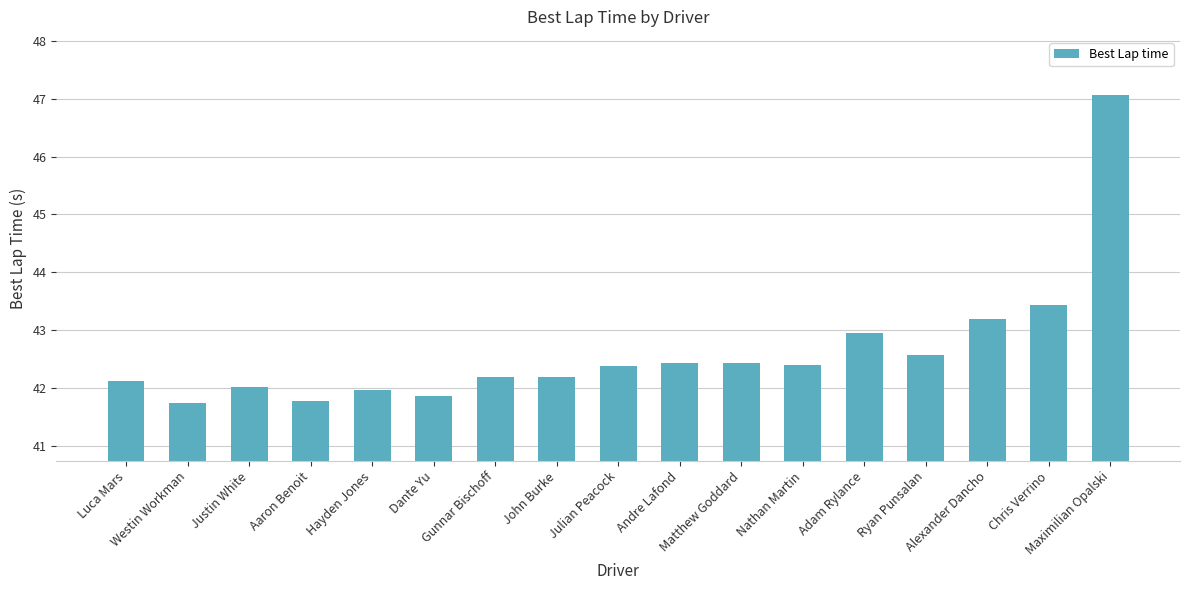

What is the maximum value shown in the chart?

47.1